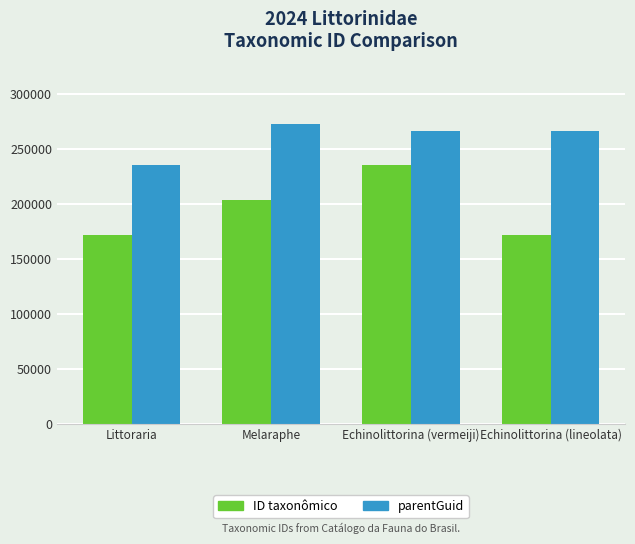

What is the difference between the highest and lowest values at Littoraria?

62979